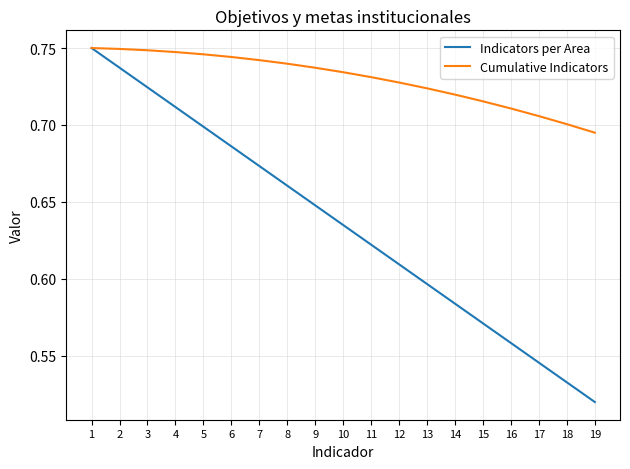

Which series changed the most between 9 and 15?

Indicators per Area